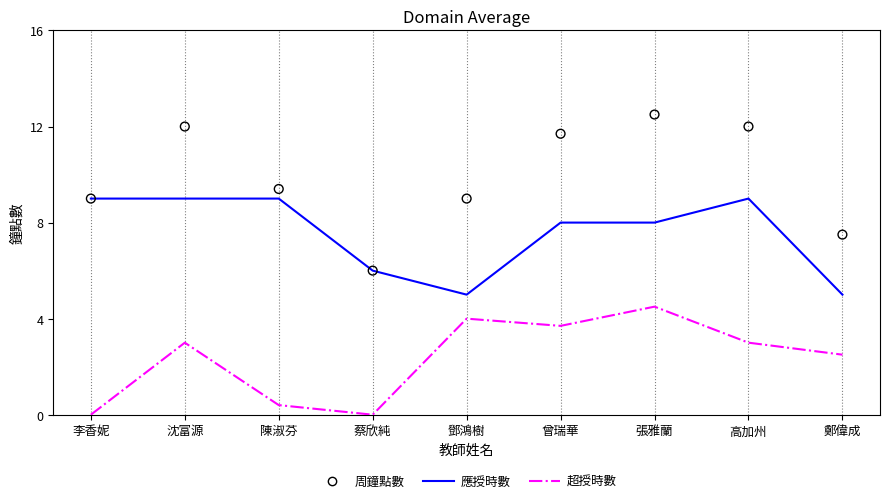

Which series has the widest spread of Y values?

周鐘點數